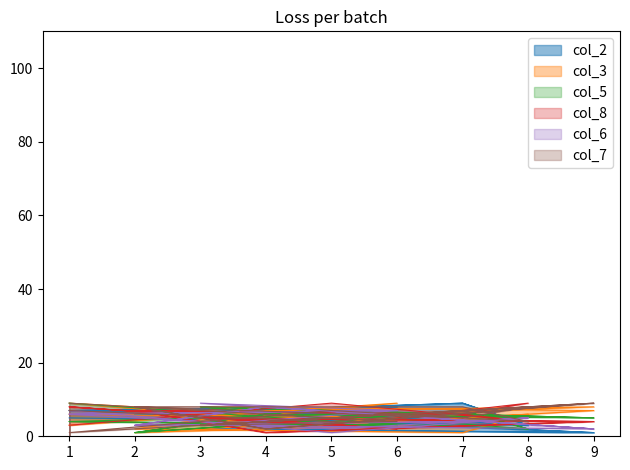

Where is the first local maximum for col_7?

9